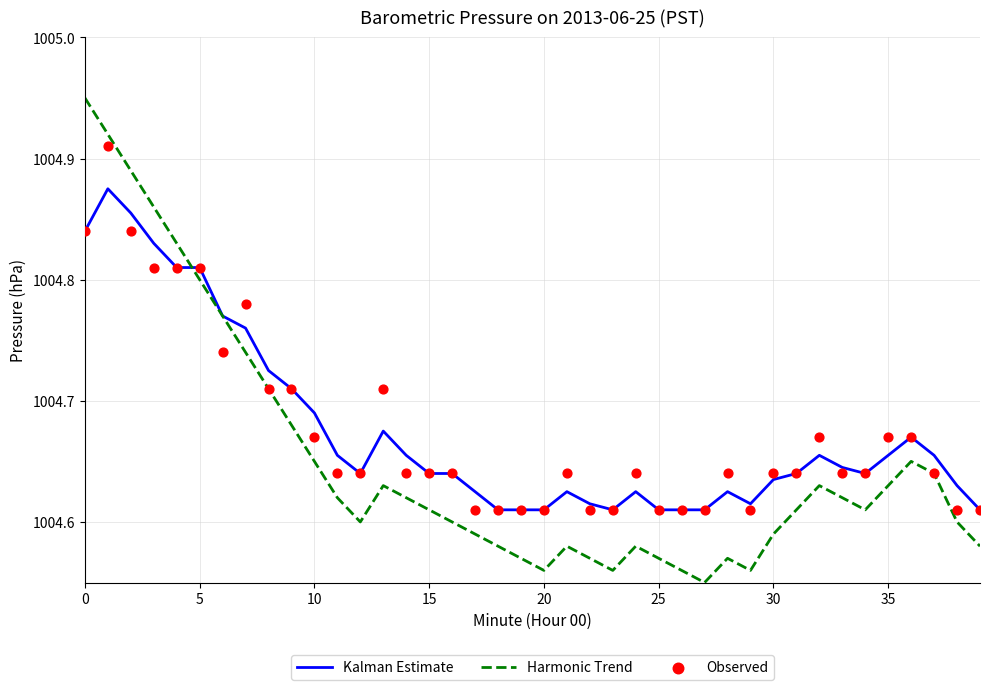

At how many categories does at least one series exceed 1004?

40